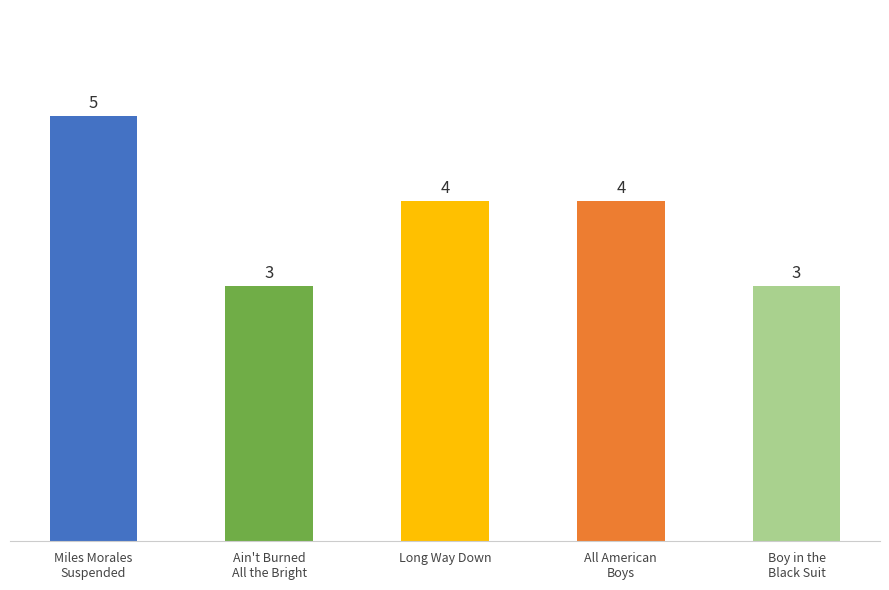

True or false: the data shows 6 at All American
Boys.

False